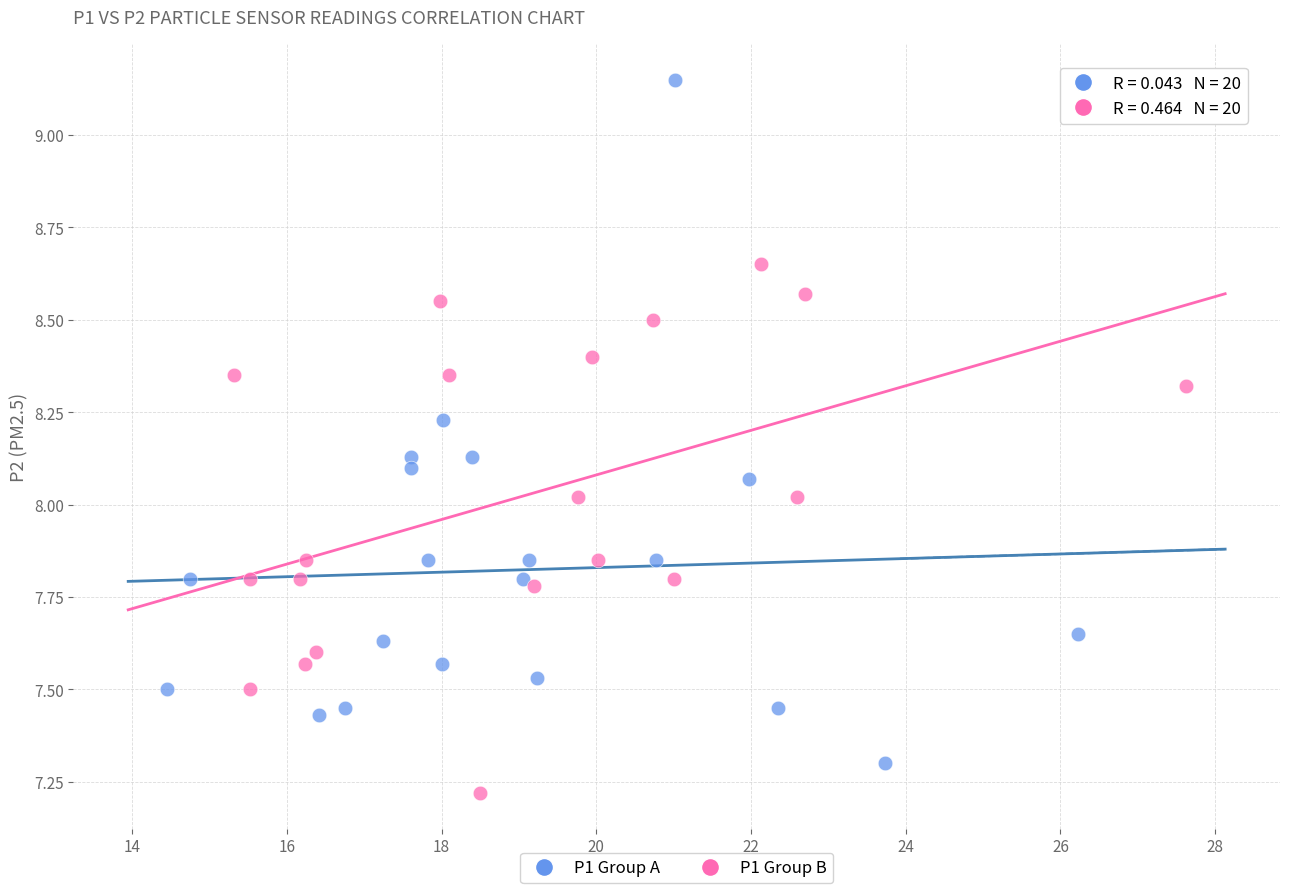

Which series reaches the maximum Y coordinate?

P1 Group A